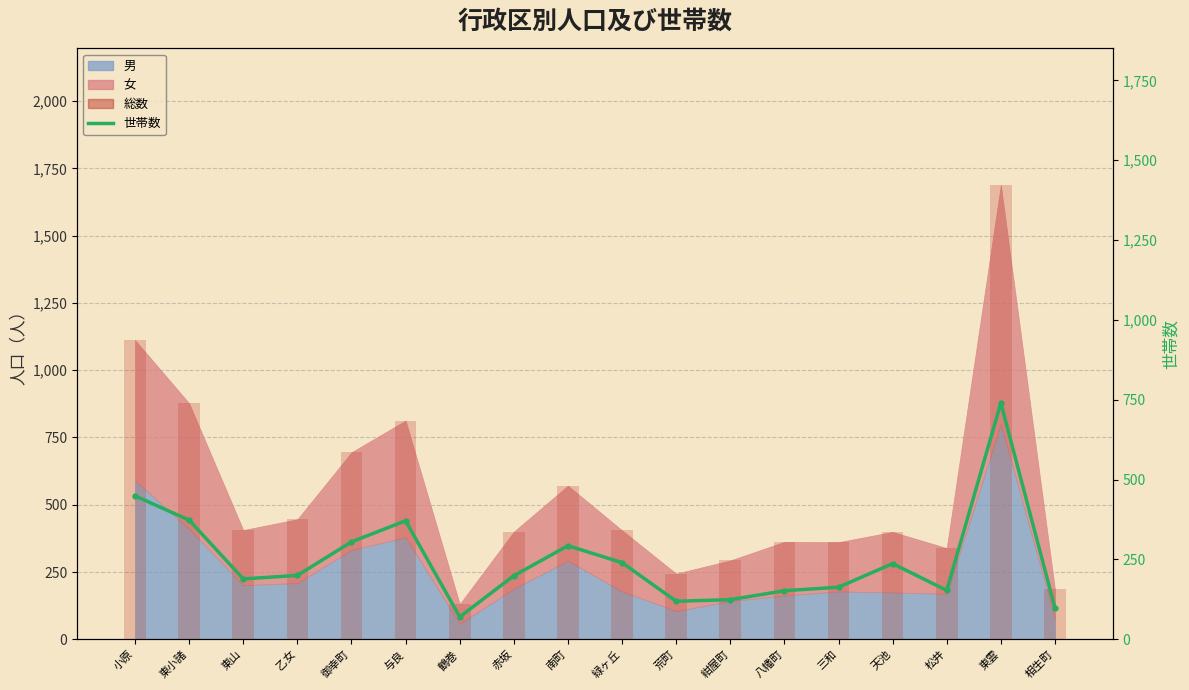

What is the difference between the maximum and minimum values?

670